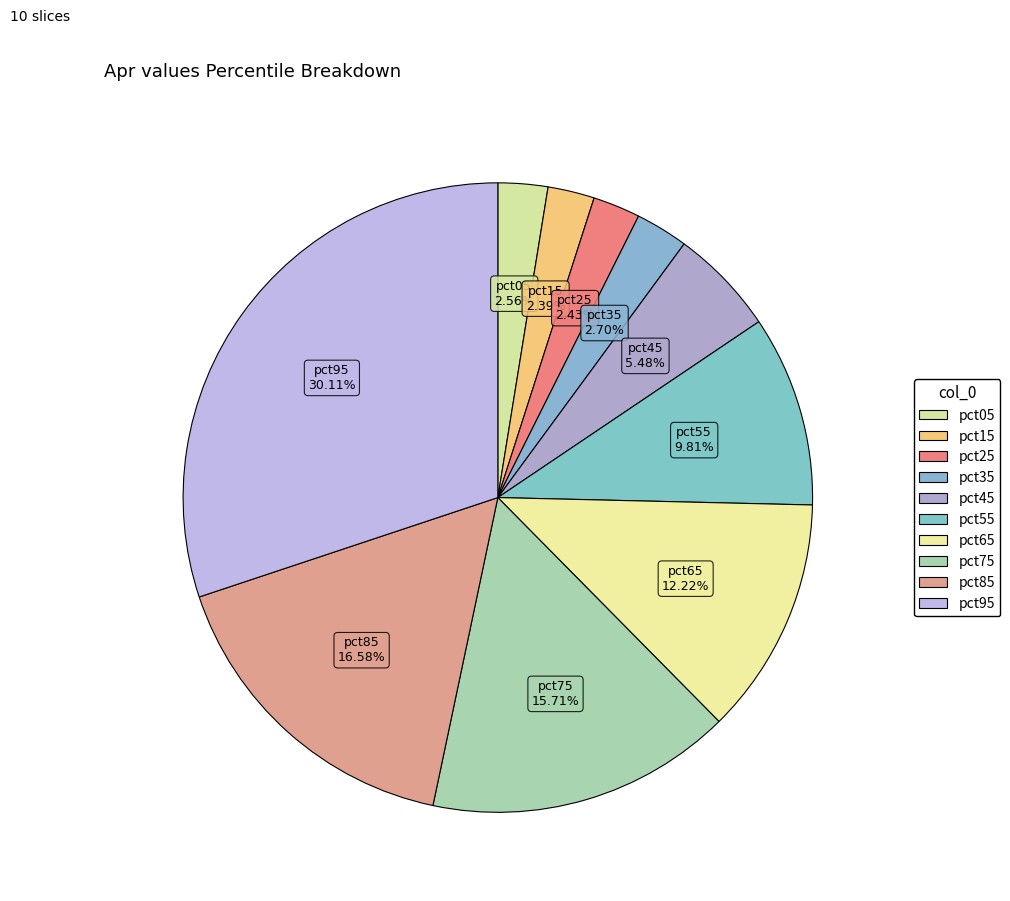

Rank the categories by value from lowest to highest.

pct15, pct25, pct05, pct35, pct45, pct55, pct65, pct75, pct85, pct95